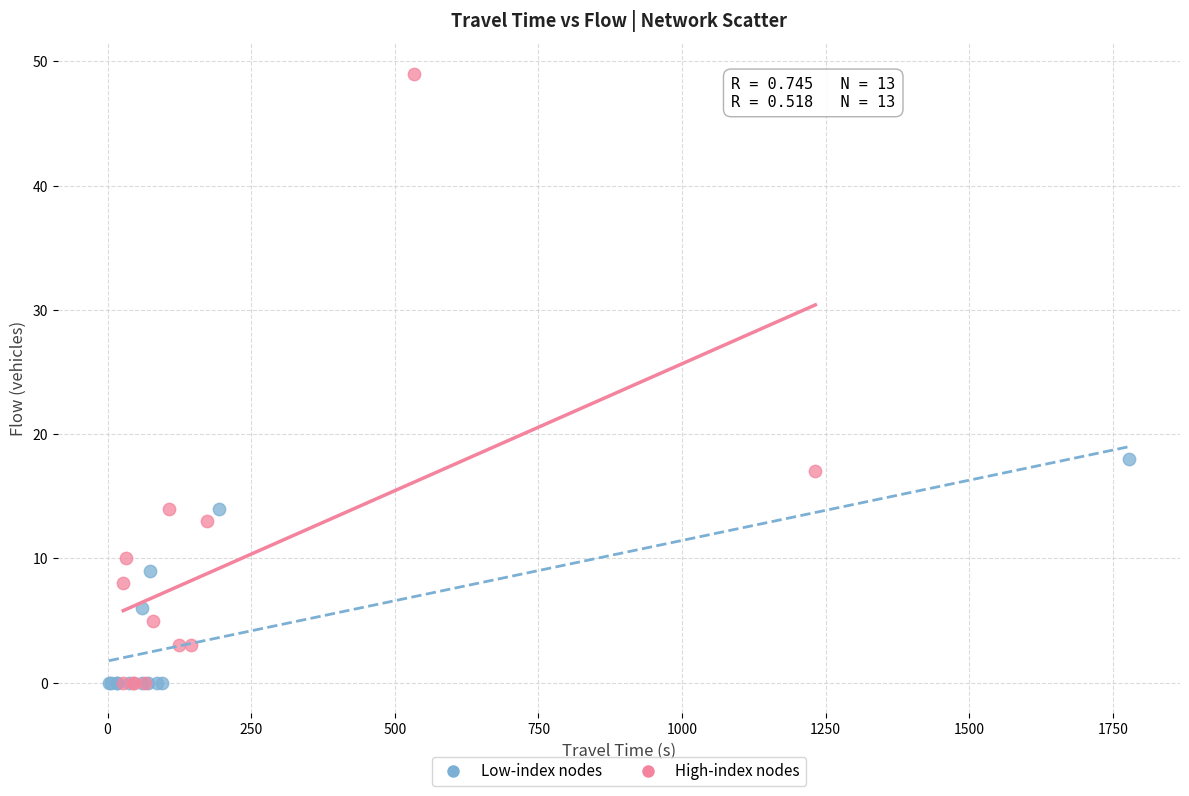

What are all the series names shown in the legend?

Low-index nodes, High-index nodes